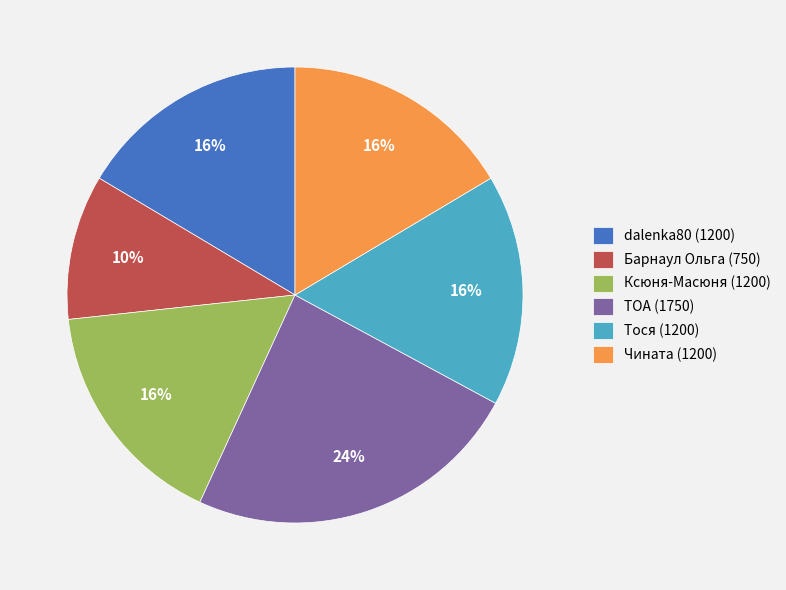

True or false: Чината accounts for 16% of the total.

True